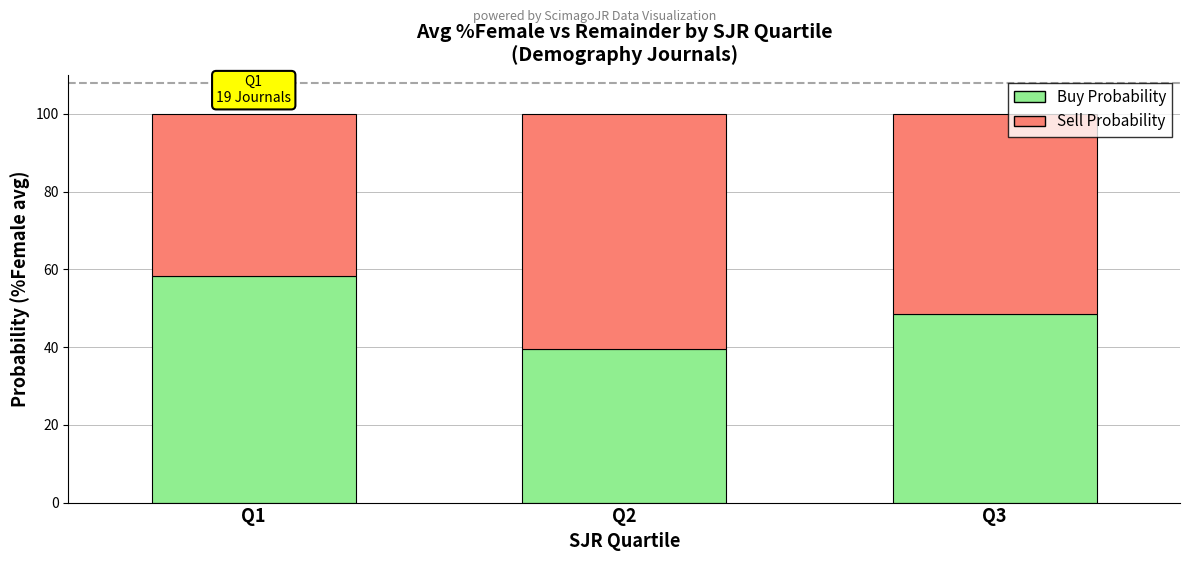

How many data points does each series have?

3